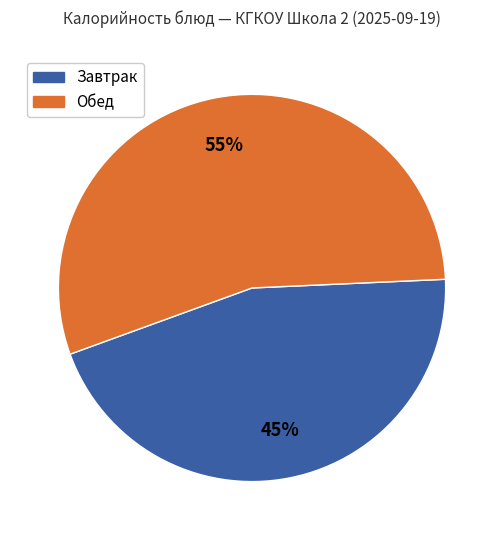

True or false: Обед accounts for 55% of the total.

True